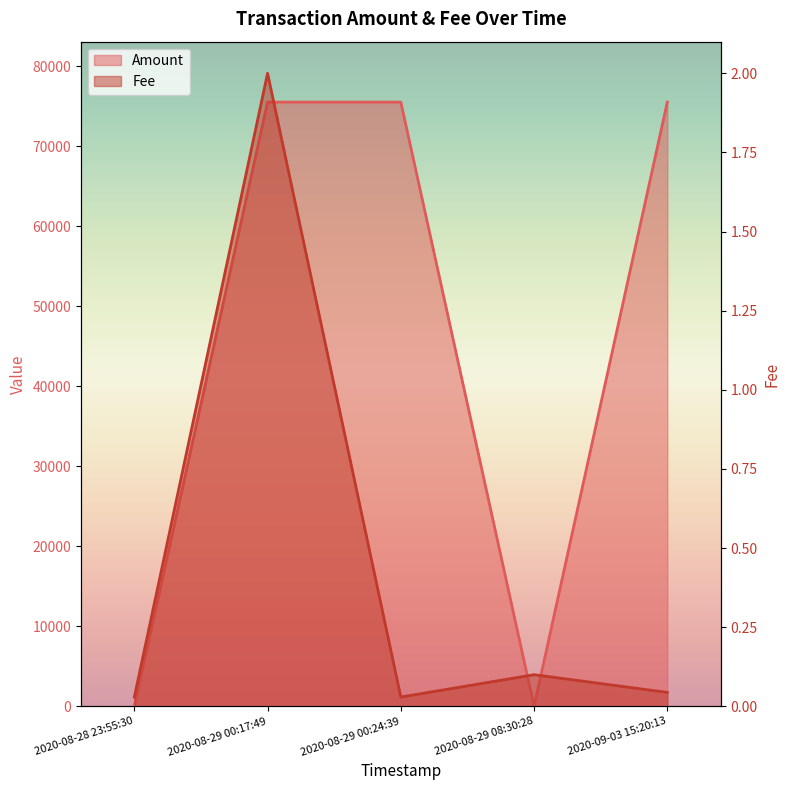

Between 2020-08-29 00:17:49 and 2020-09-03 15:20:13, which series saw the biggest shift?

Fee